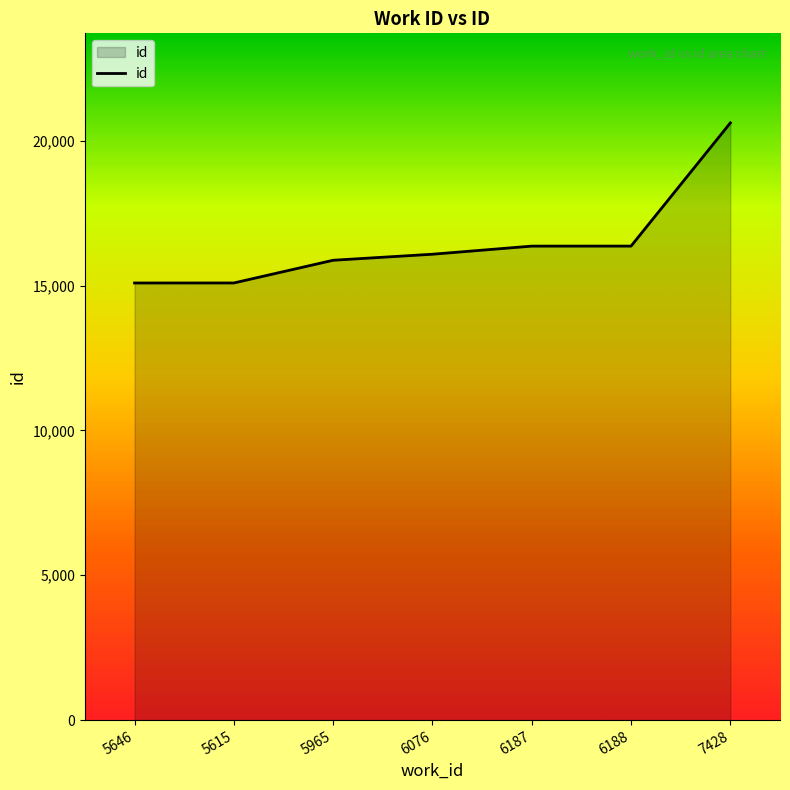

Does the chart have visible grid lines?

No